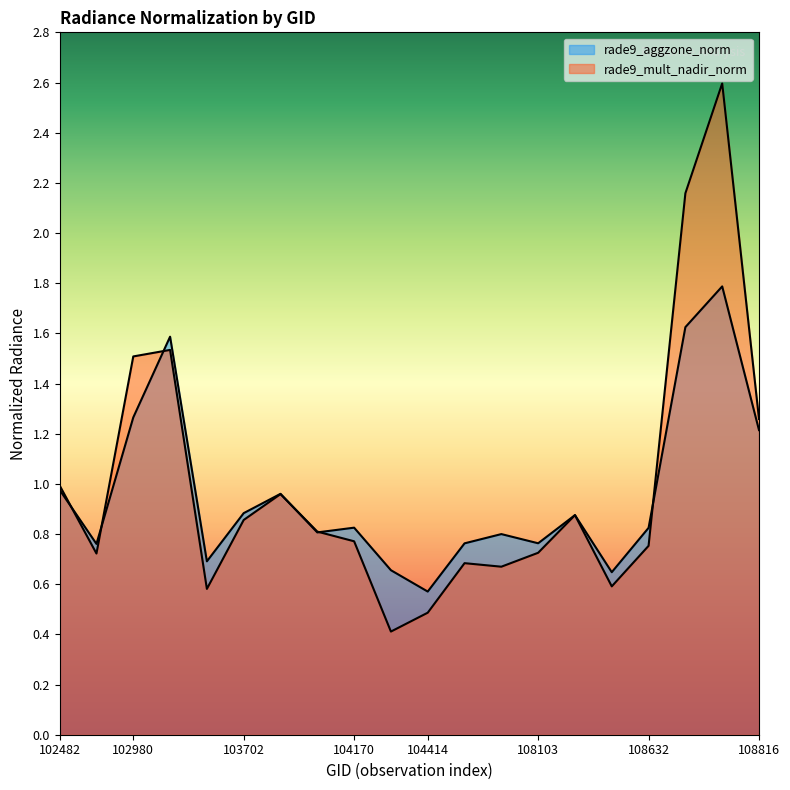

Is it true that rade9_mult_nadir_norm equals 1.5 at 102980?

True